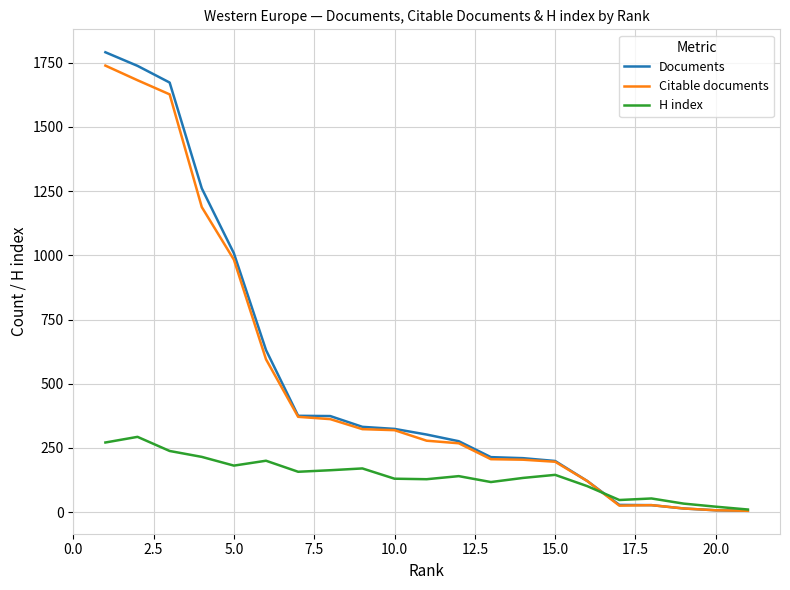

What is the highest value of the Documents series?

1791